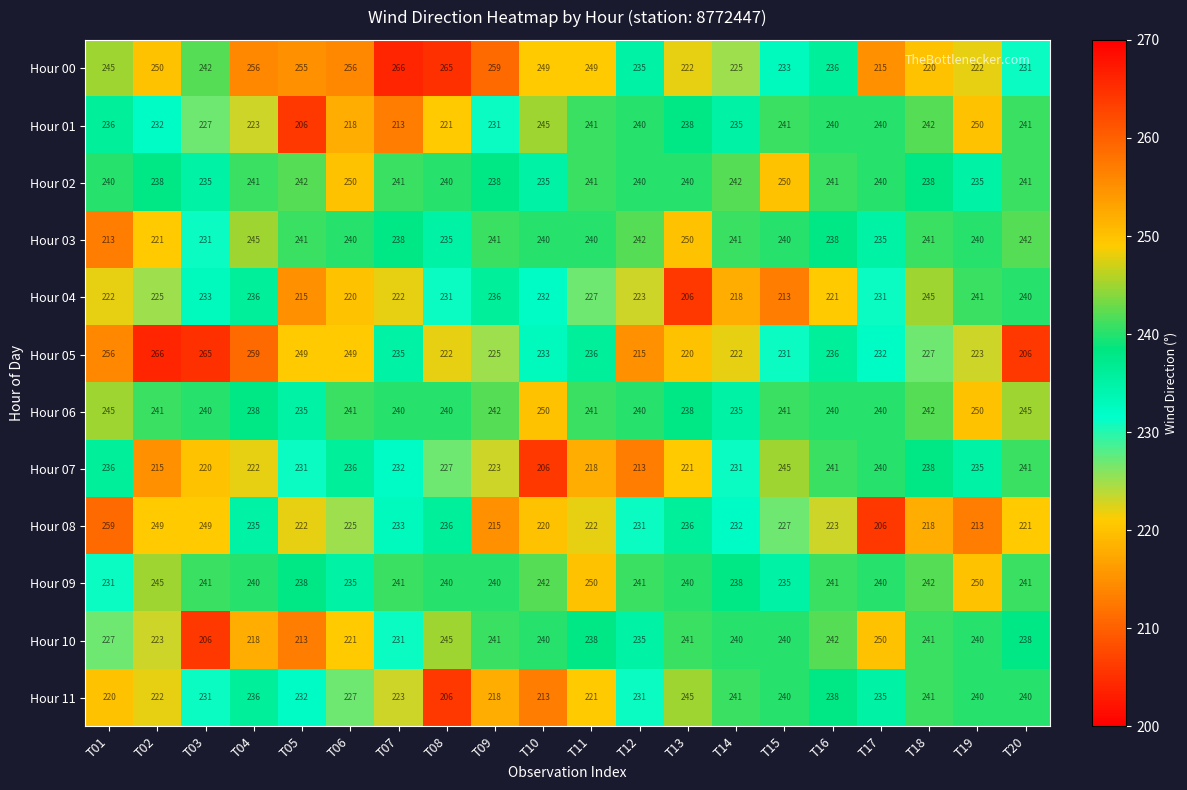

At which category is the sum across all series the highest?

T04